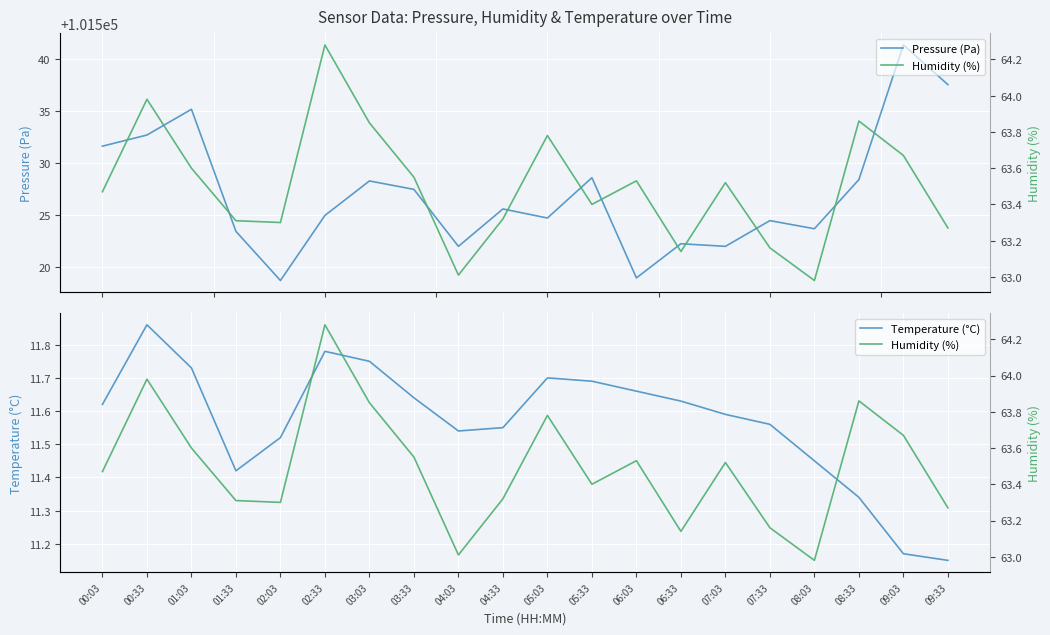

At which label does Temperature (°C) reach its minimum?

09:33